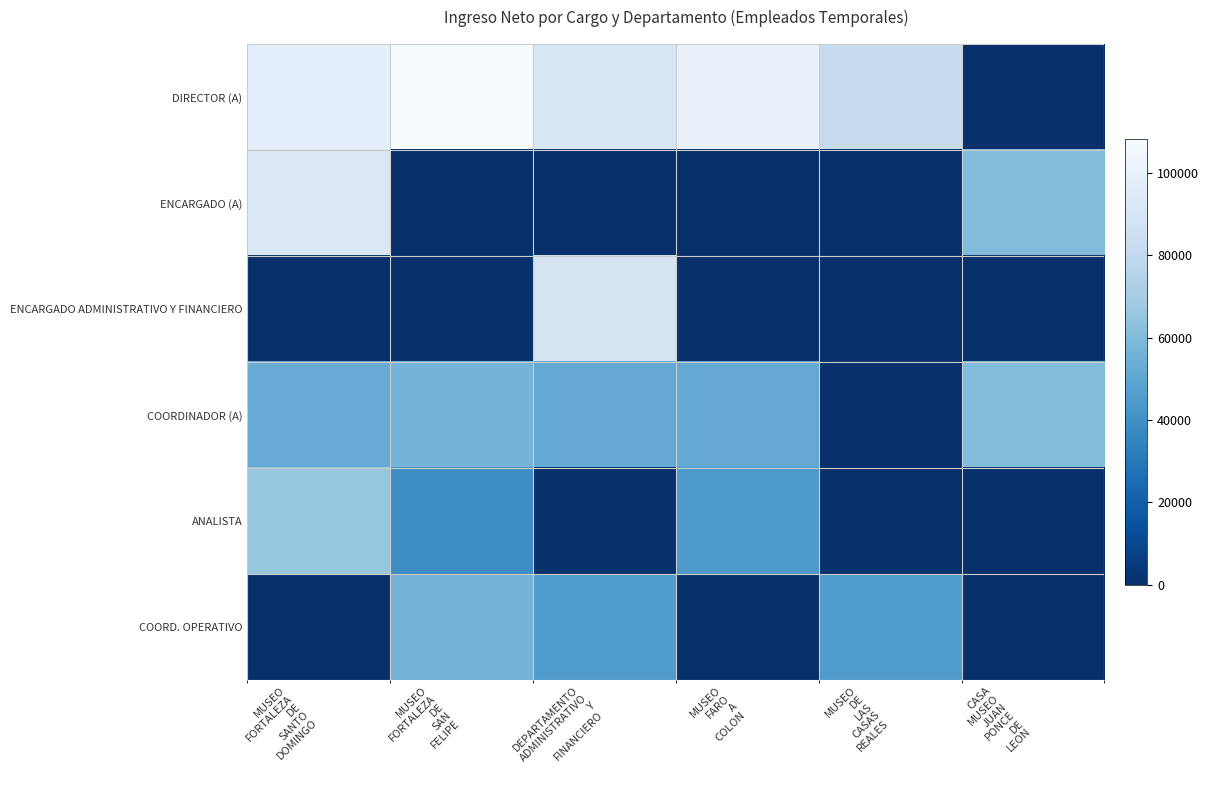

Rank the series at MUSEO FORTALEZA DE SAN FELIPE from lowest to highest value.

ENCARGADO (A), ENCARGADO ADMINISTRATIVO Y FINANCIERO, ANALISTA, COORDINADOR (A), COORD. OPERATIVO, DIRECTOR (A)